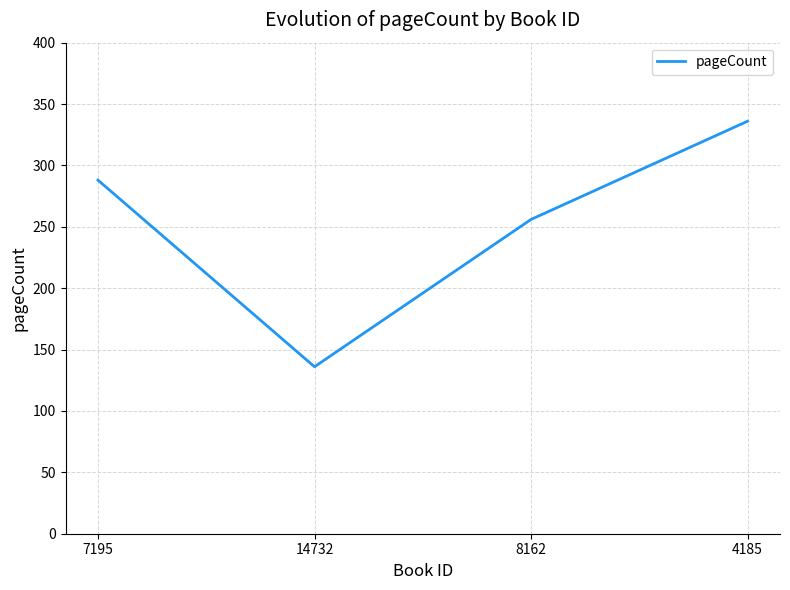

What is the difference between the second highest and second lowest values?

32